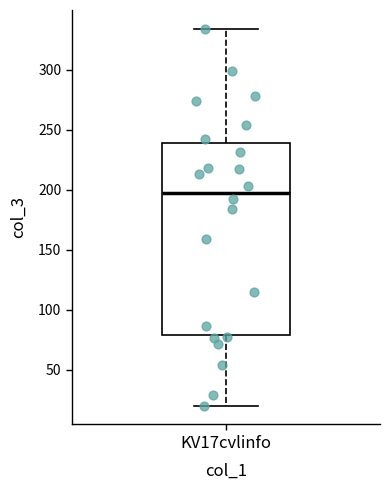

Read this box plot against the y-axis: the position of the median line, the range covered by the box, and the ends of both whiskers. The values are not printed on the chart, so give them approximately, as read against the axis.

median 200, box 80 to 240, whiskers 20 to 335